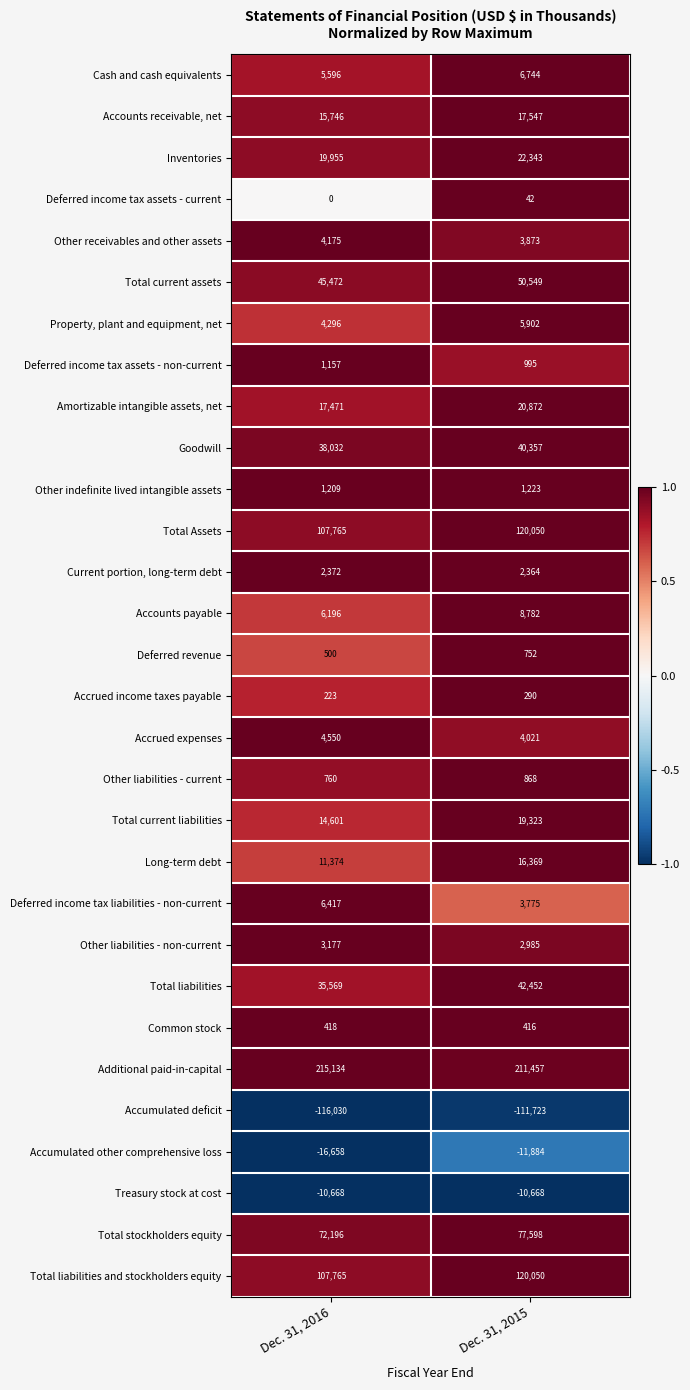

How many data points does each series have?

2